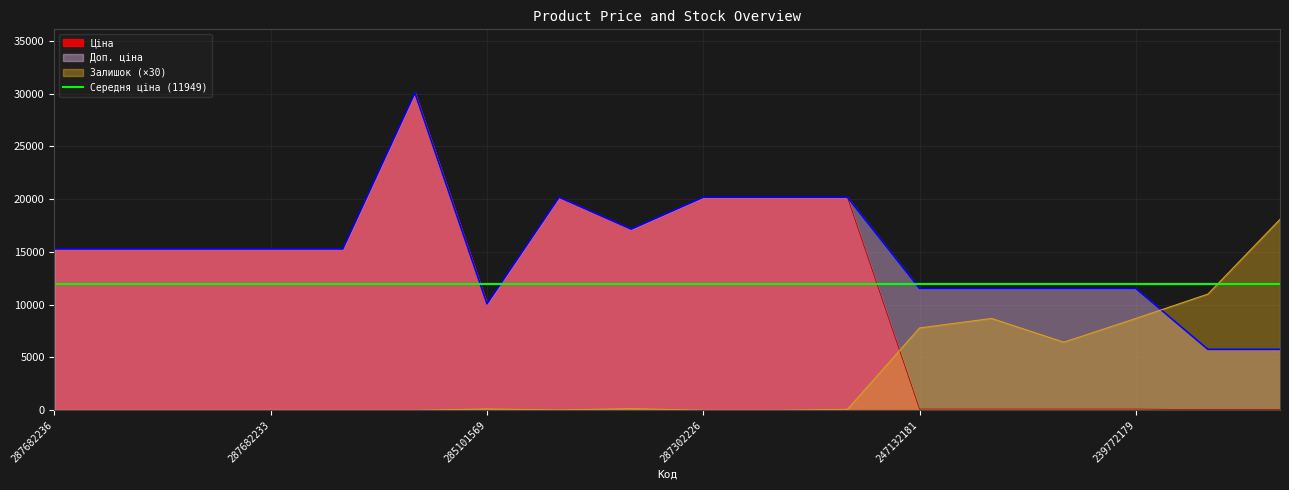

Reading left to right, what are all the values shown in this chart?

Ціна: 15288.0	15288.0	15288.0	15288.0	15288.0	30077.8	10085.8	20186.0	17165.0	20186.0	20186.0	20186.0	115.4	115.4	115.4	115.4	57.7	57.7
Доп. ціна: 15288.0	15288.0	15288.0	15288.0	15288.0	30077.8	10085.8	20186.0	17165.0	20186.0	20186.0	20186.0	11537.0	11537.0	11537.0	11537.0	5769.0	5769.0
Залишок: 0.0	0.0	0.0	0.0	0.0	0.0	120.0	30.0	150.0	0.0	0.0	90.0	7800.0	8700.0	6450.0	8700.0	11010.0	18090.0